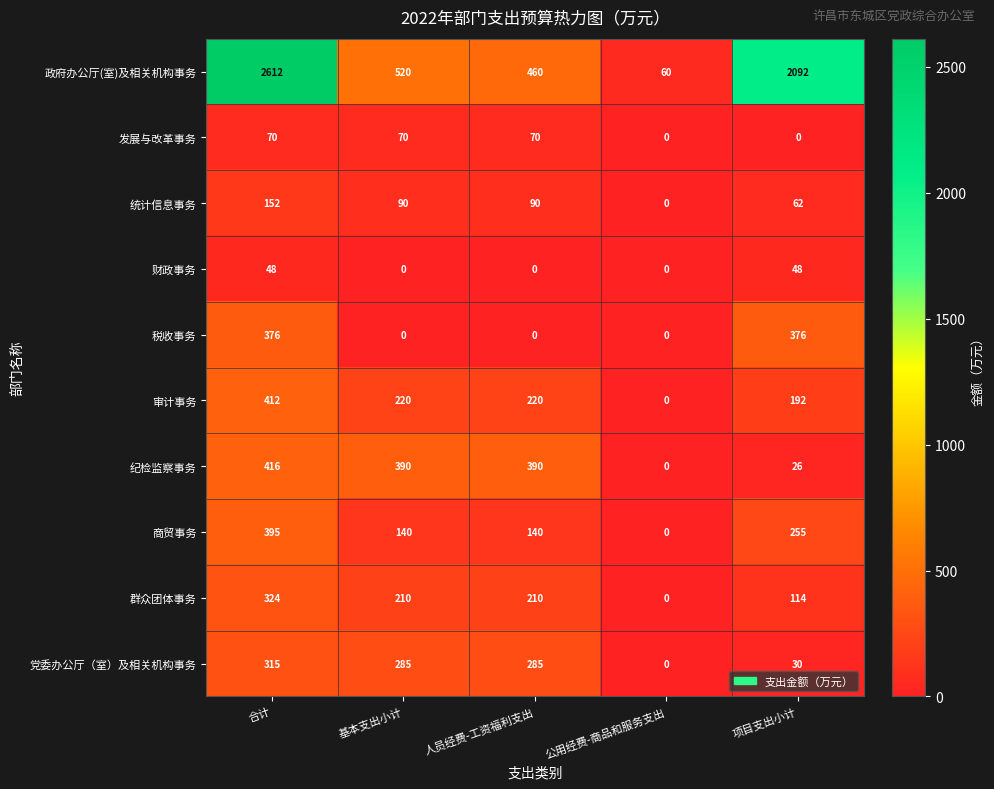

Count the number of categories in the chart.

5